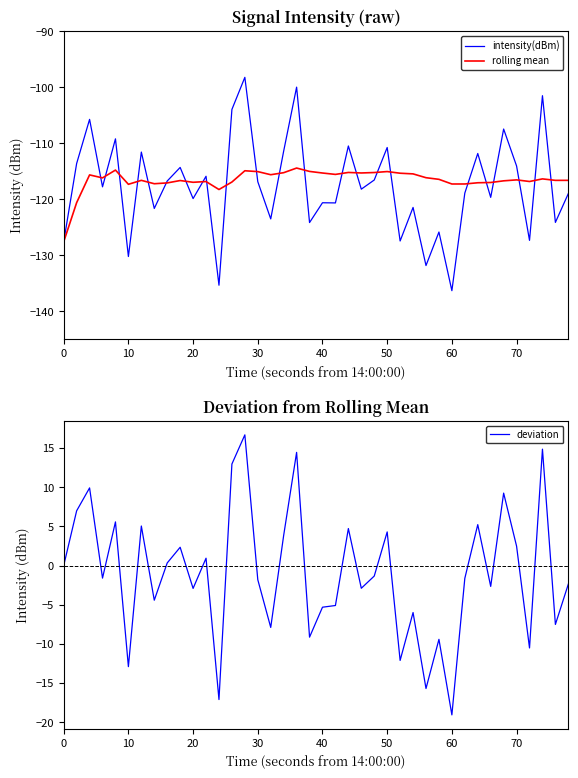

What is the lowest value of the rolling mean series?

-127.6